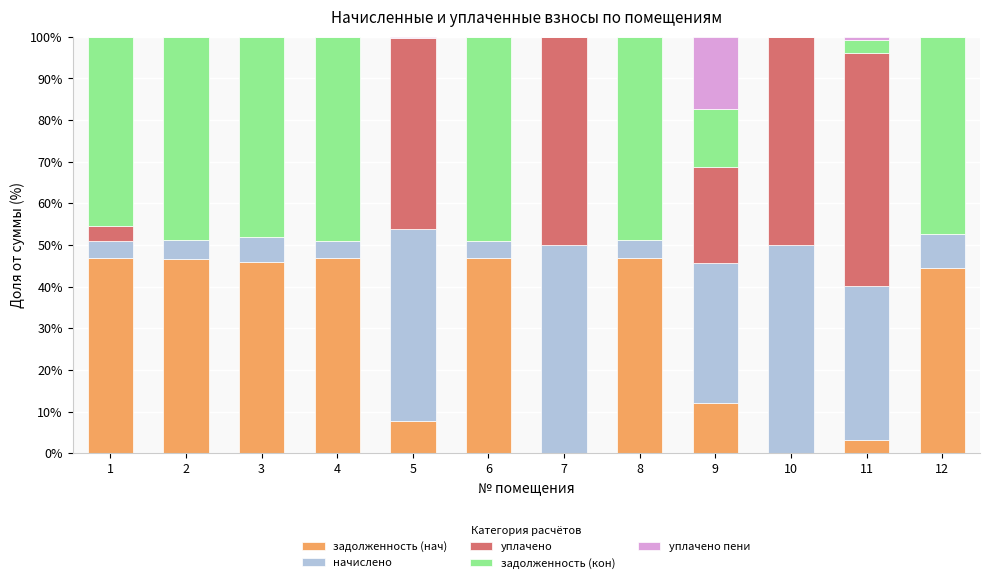

The задолженность (нач) series shows 17.0 at 9. True or false?

False